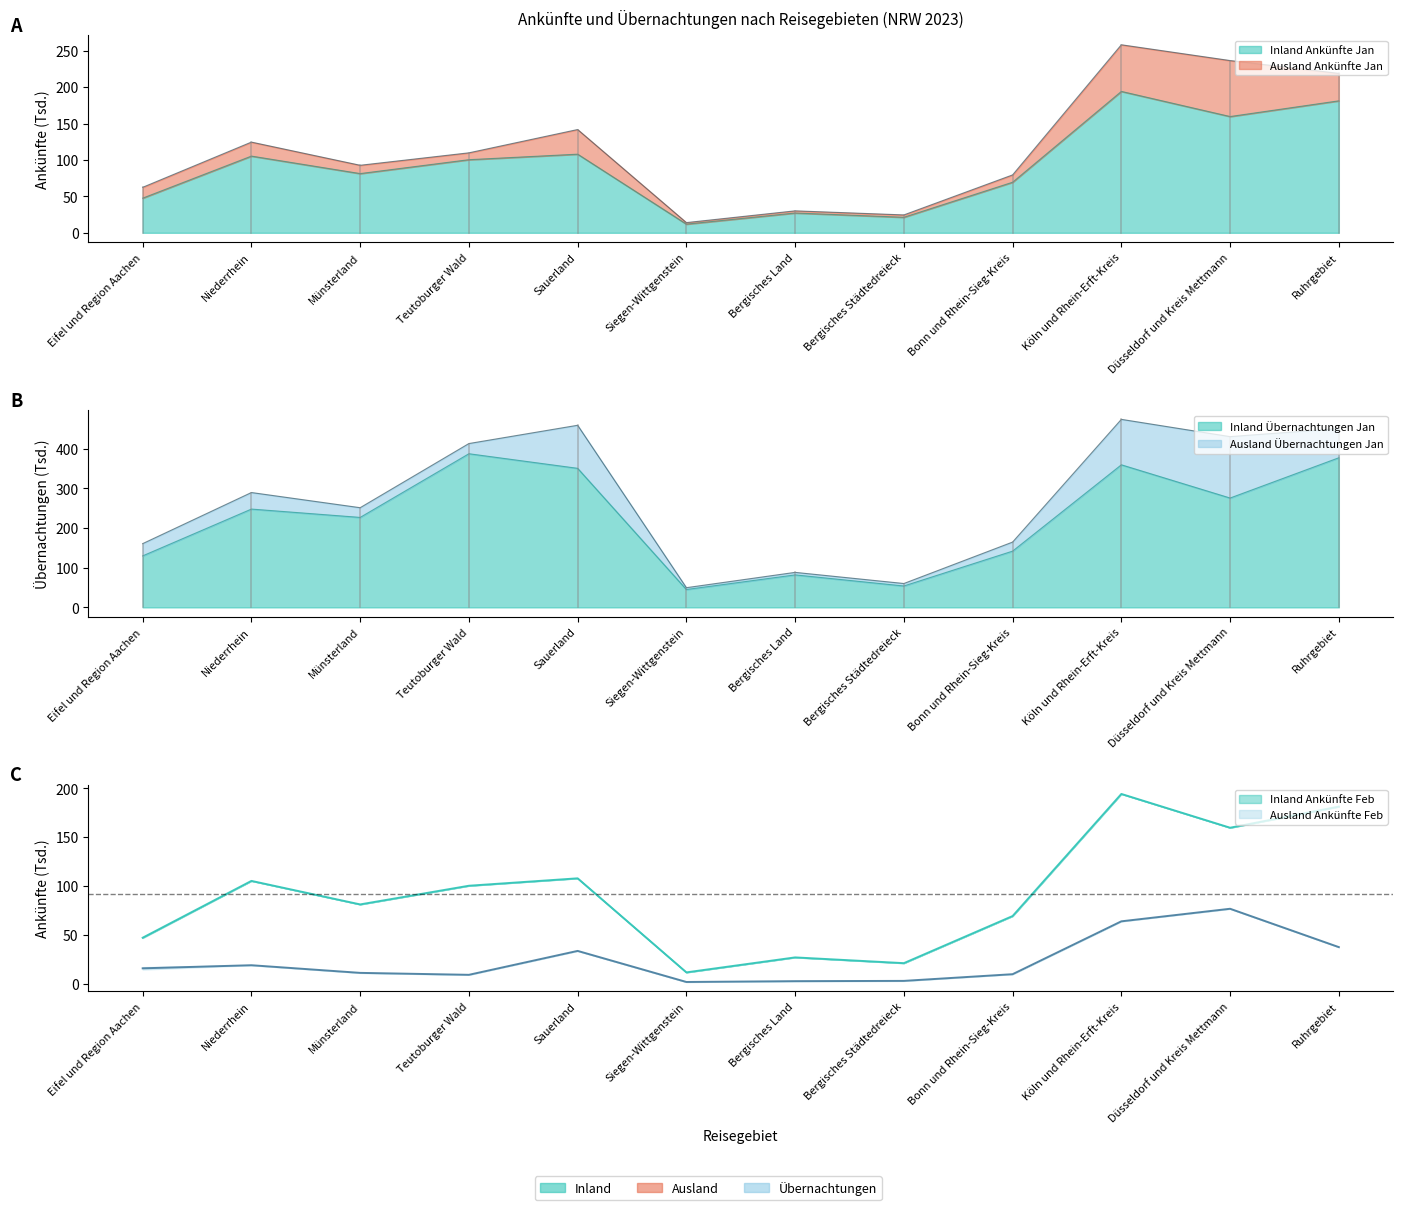

How many values in the Ausland Ankünfte Jan series exceed 16?

6